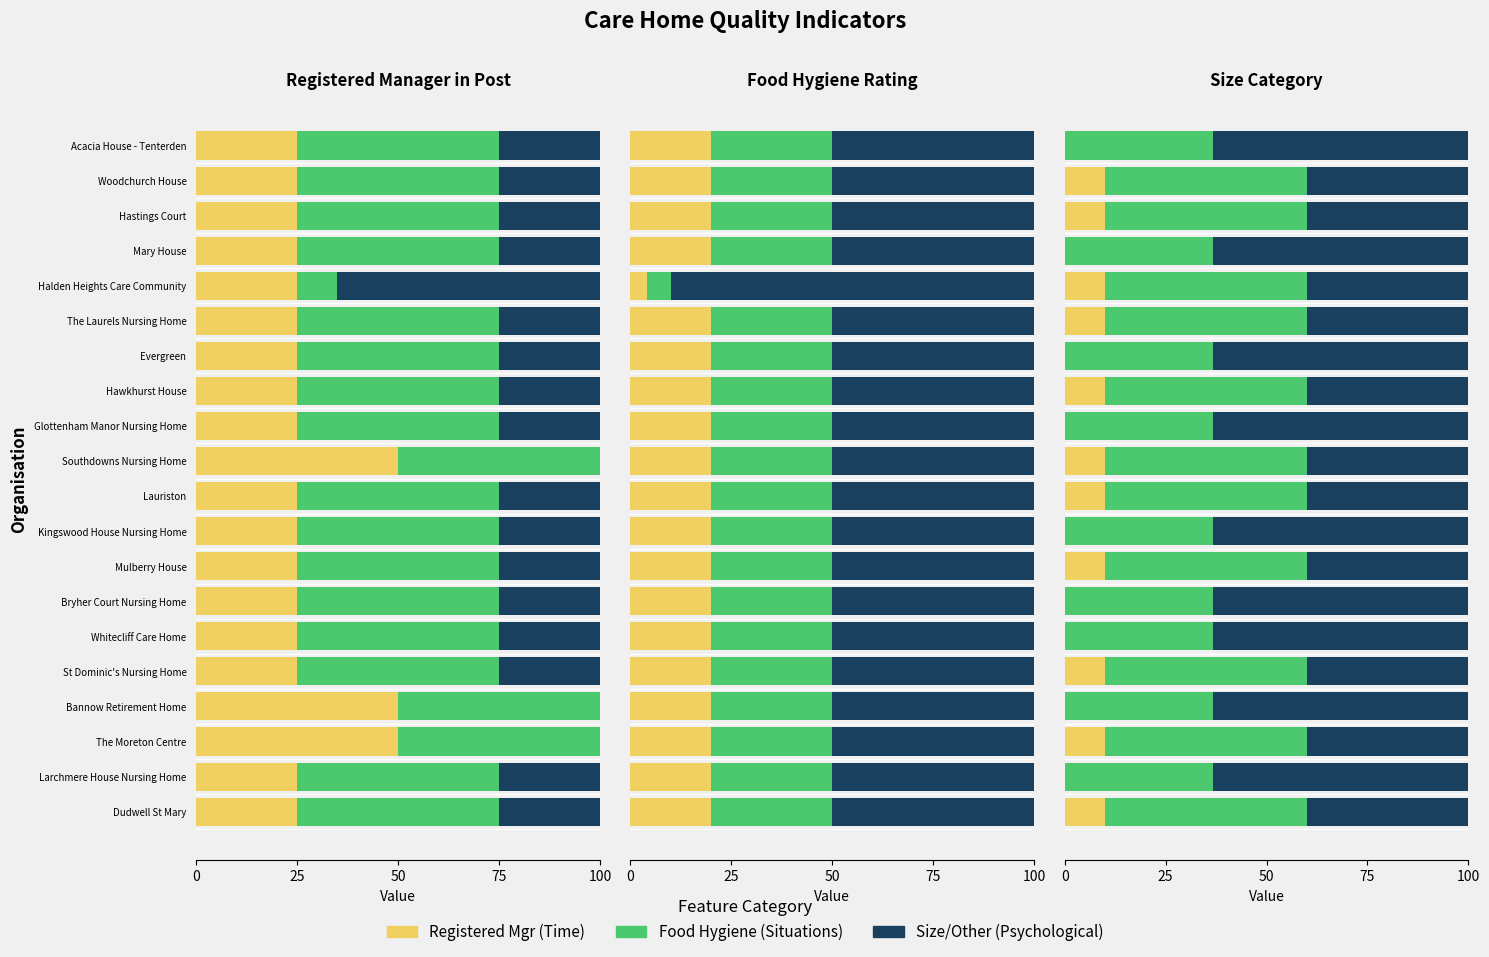

The Size/Other series shows 64.7 at The Laurels Nursing Home. True or false?

False